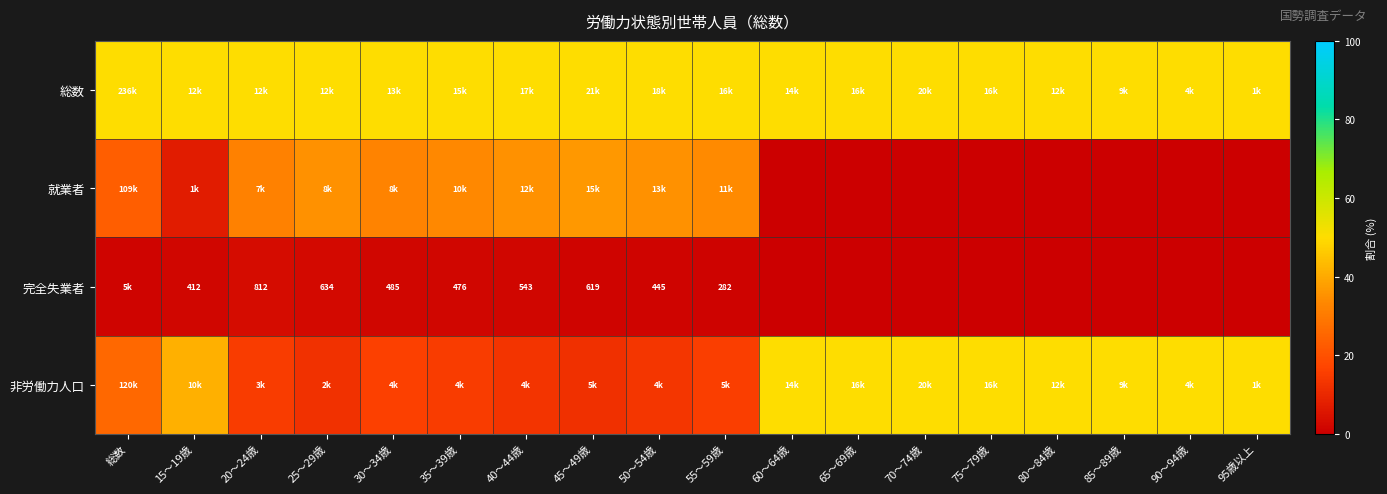

Rank the series by their average value, from highest to lowest.

総数, 非労働力人口, 就業者, 完全失業者